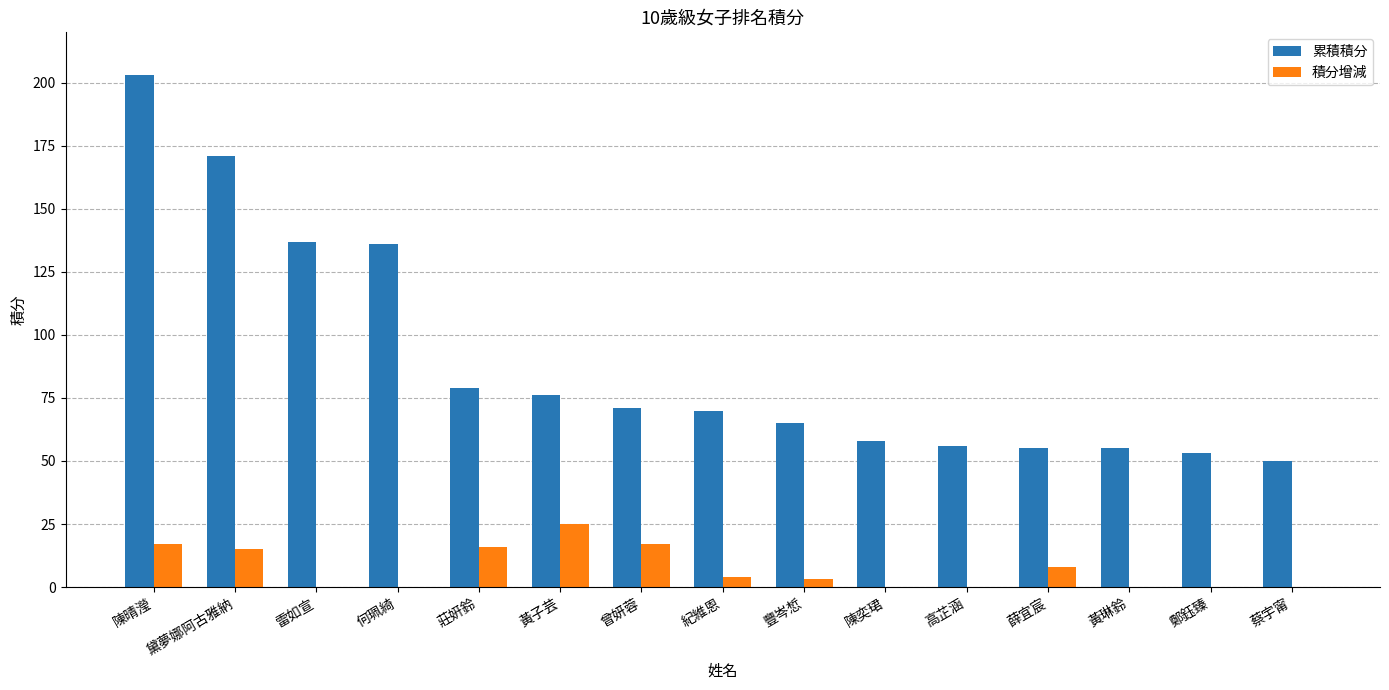

What is the difference between the maximum and minimum values in the 累積積分 series?

153